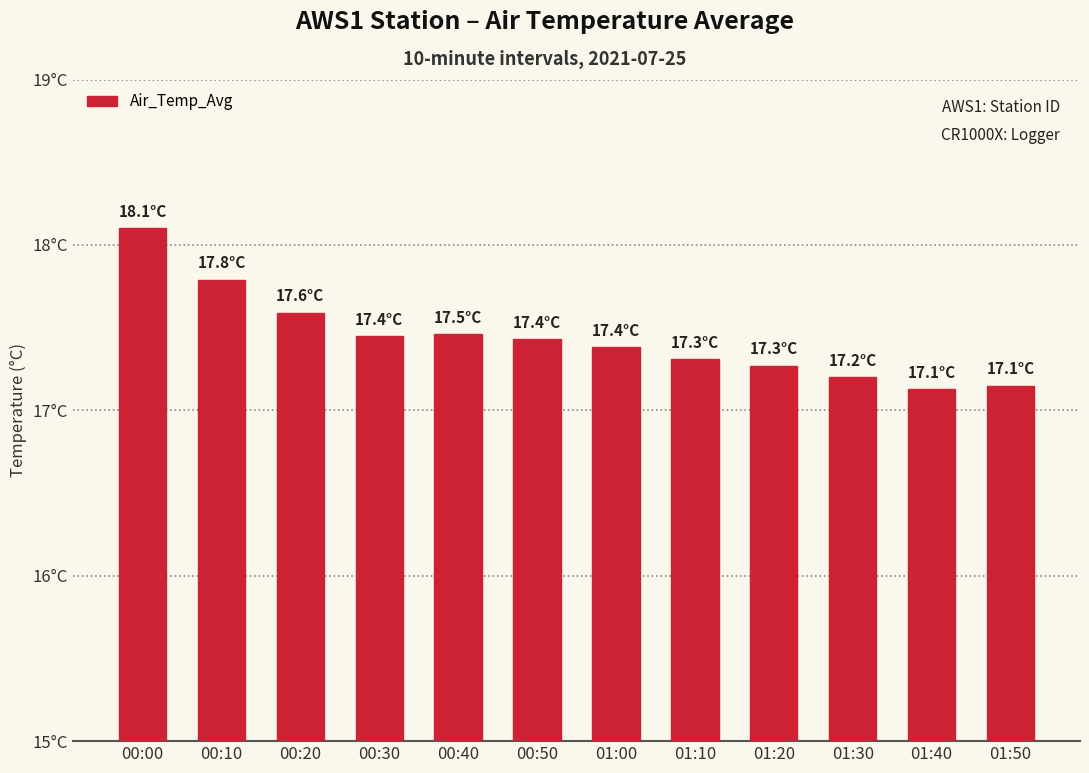

At which label is the value closest to 17?

01:40